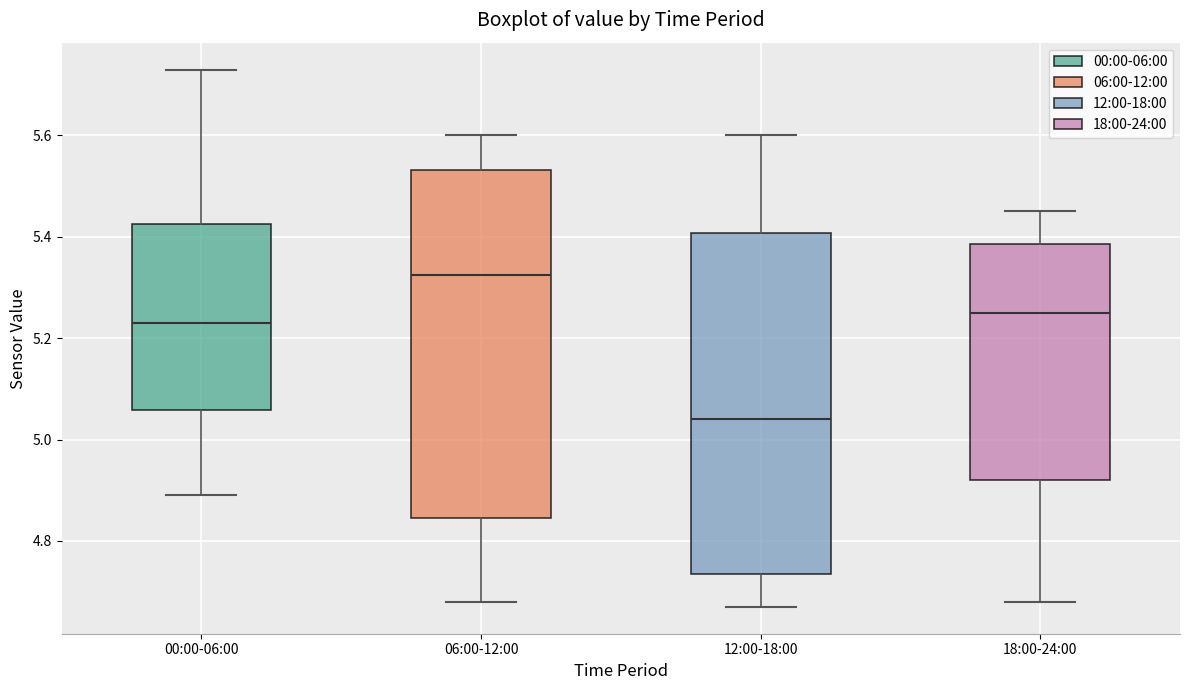

Reading left to right, read every box against the y-axis: the position of its median line, the range the box covers, and the ends of its whiskers. The values are not printed on the chart, so give them approximately, as read against the axis.

00:00-06:00: median 5.24, box 5.06 to 5.42, whiskers 4.90 to 5.74
06:00-12:00: median 5.32, box 4.84 to 5.54, whiskers 4.68 to 5.60
12:00-18:00: median 5.04, box 4.74 to 5.40, whiskers 4.68 to 5.60
18:00-24:00: median 5.26, box 4.92 to 5.38, whiskers 4.68 to 5.46